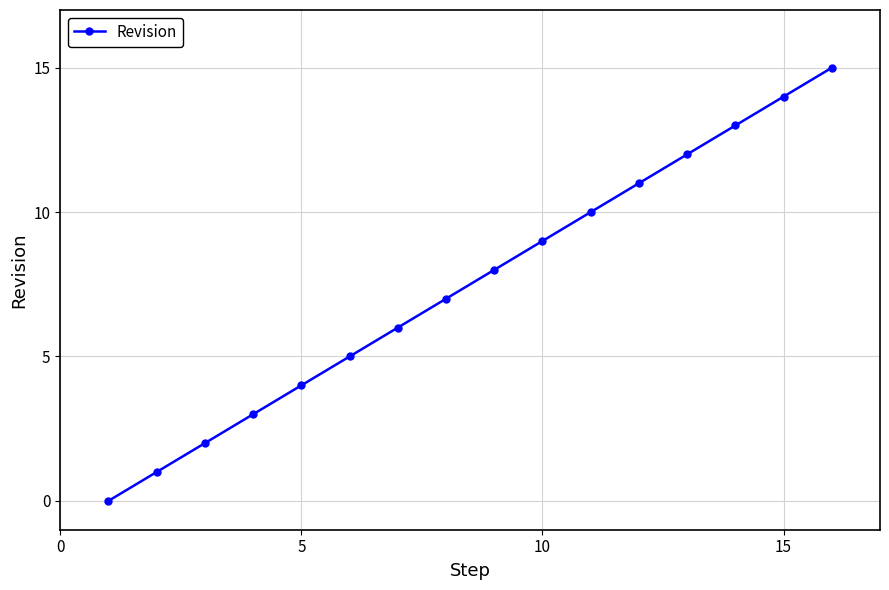

True or false: the data has more than 0 interior local peaks.

False